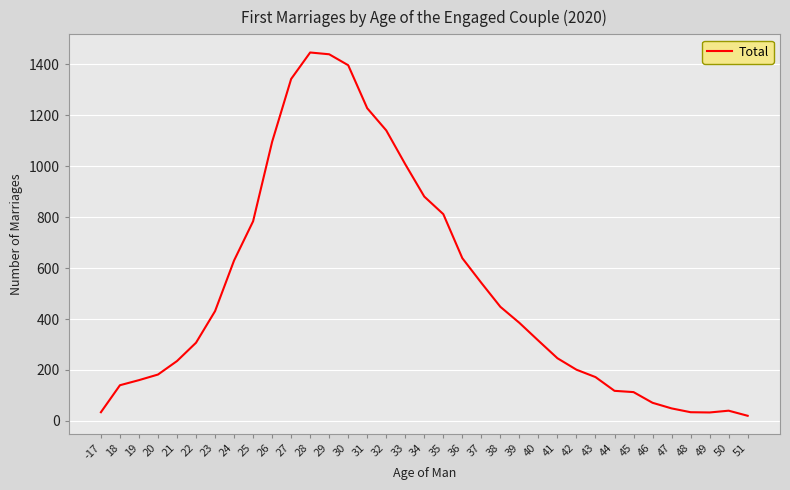

At which category does the chart reach its minimum across all series?

51